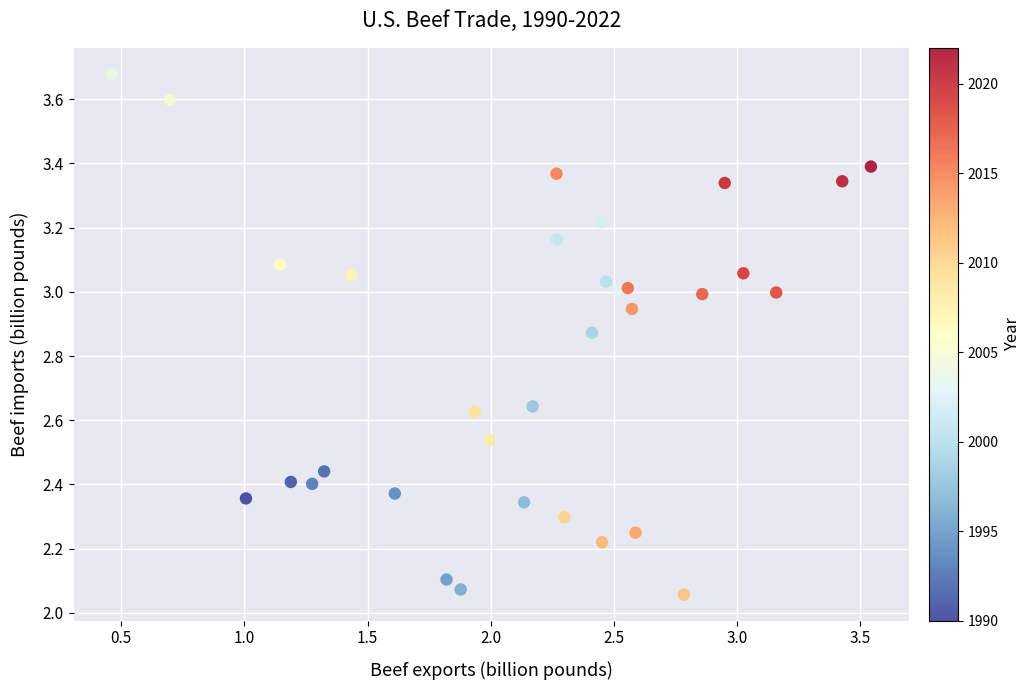

What is the range of Y values (max minus min)?

1.6